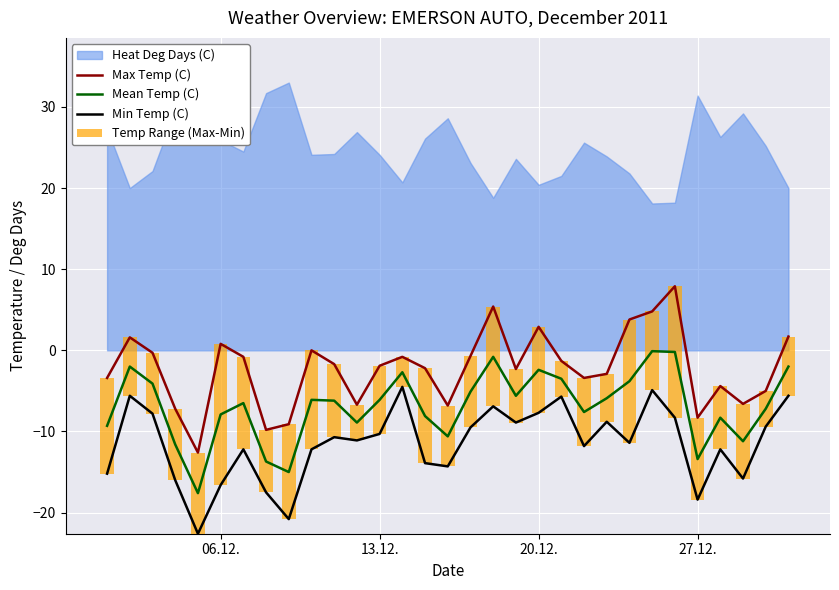

The Max Temp (C) series shows -0.3 at 13. True or false?

False